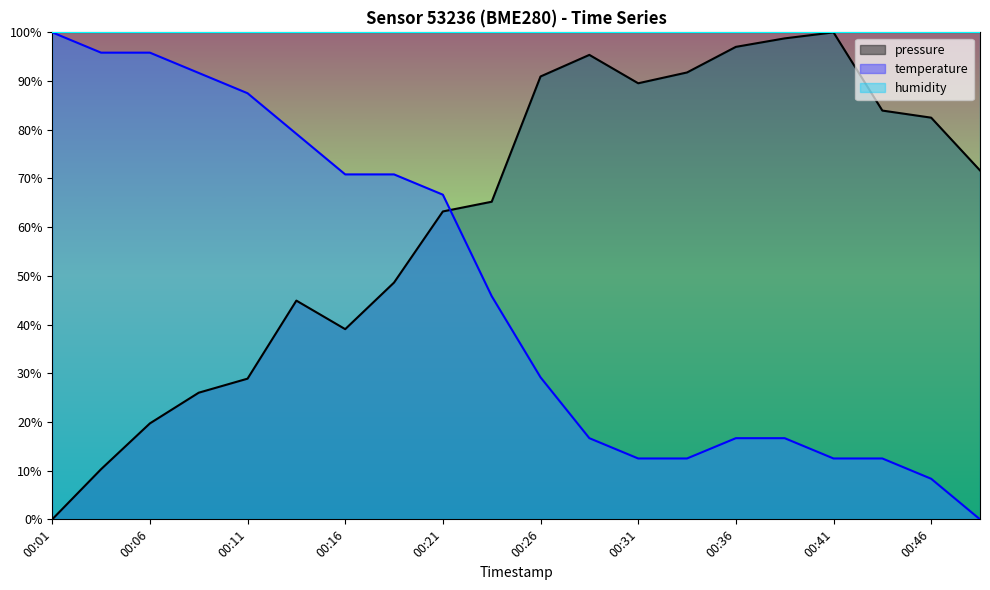

List the labels in order of temperature value, smallest first.

00:48, 00:46, 00:31, 00:33, 00:41, 00:43, 00:28, 00:36, 00:38, 00:26, 00:23, 00:21, 00:16, 00:18, 00:13, 00:11, 00:08, 00:03, 00:06, 00:01